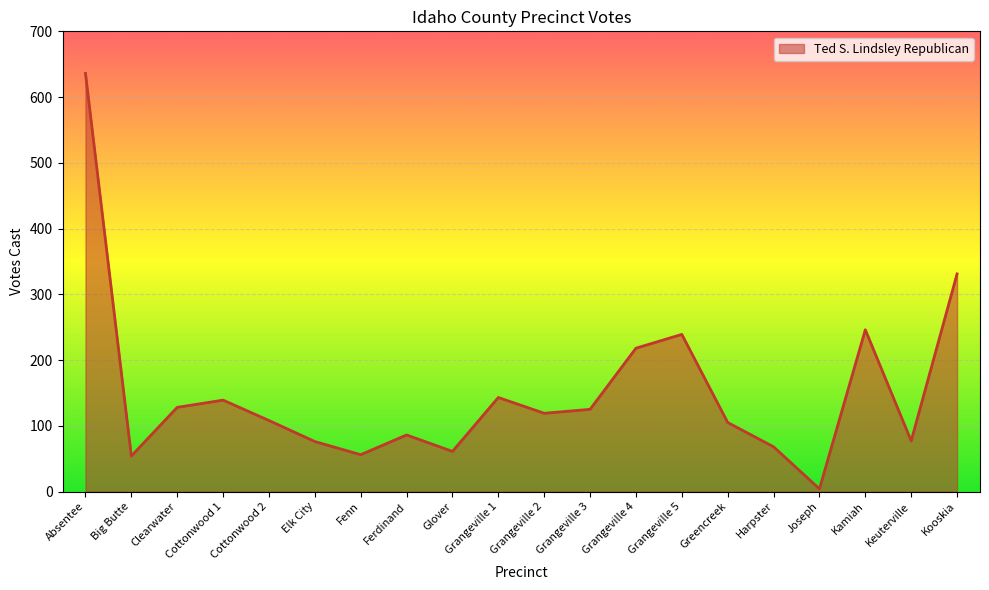

What is the difference between the values at Grangeville 2 and Cottonwood 1?

20